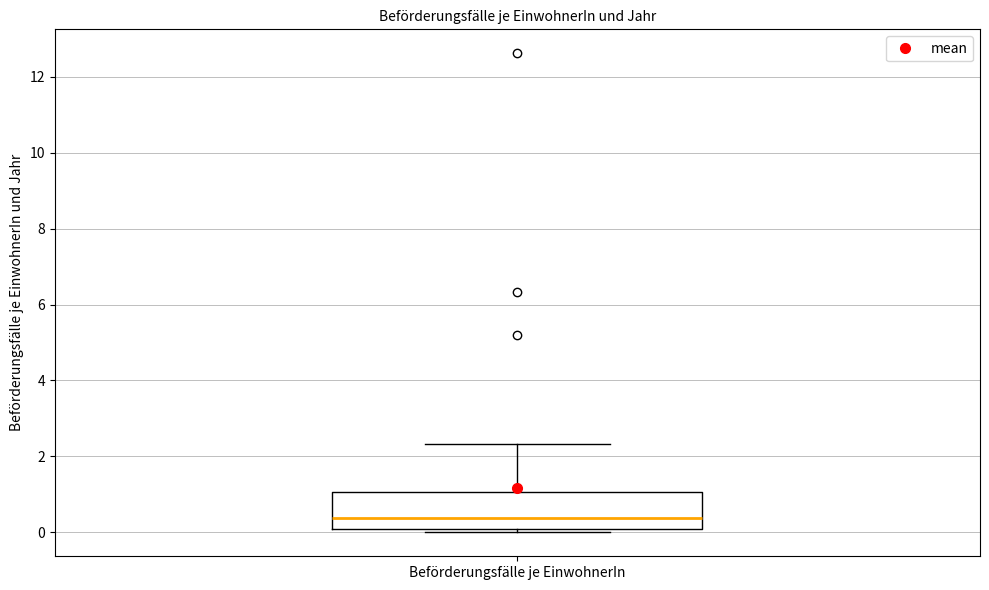

Where is the upper edge of the box for Beförderungsfälle je EinwohnerIn on the y-axis? The values are not printed on the chart, so give them approximately, as read against the axis.

1.0